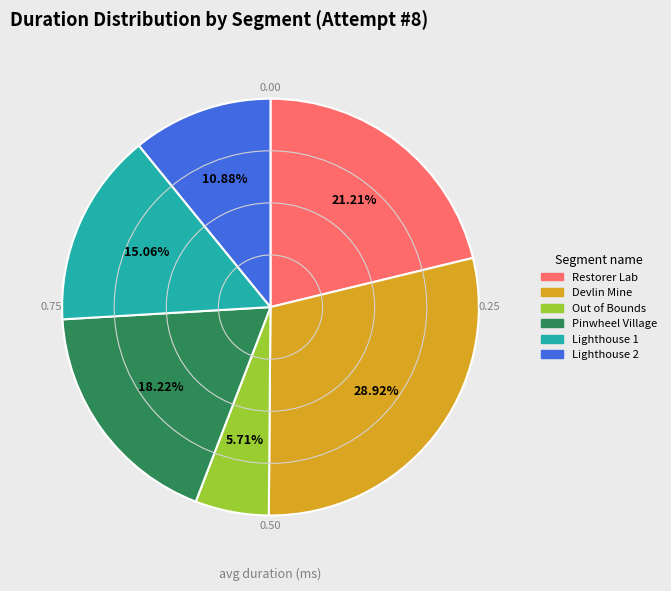

To the nearest percent, what portion does Devlin Mine represent?

29%